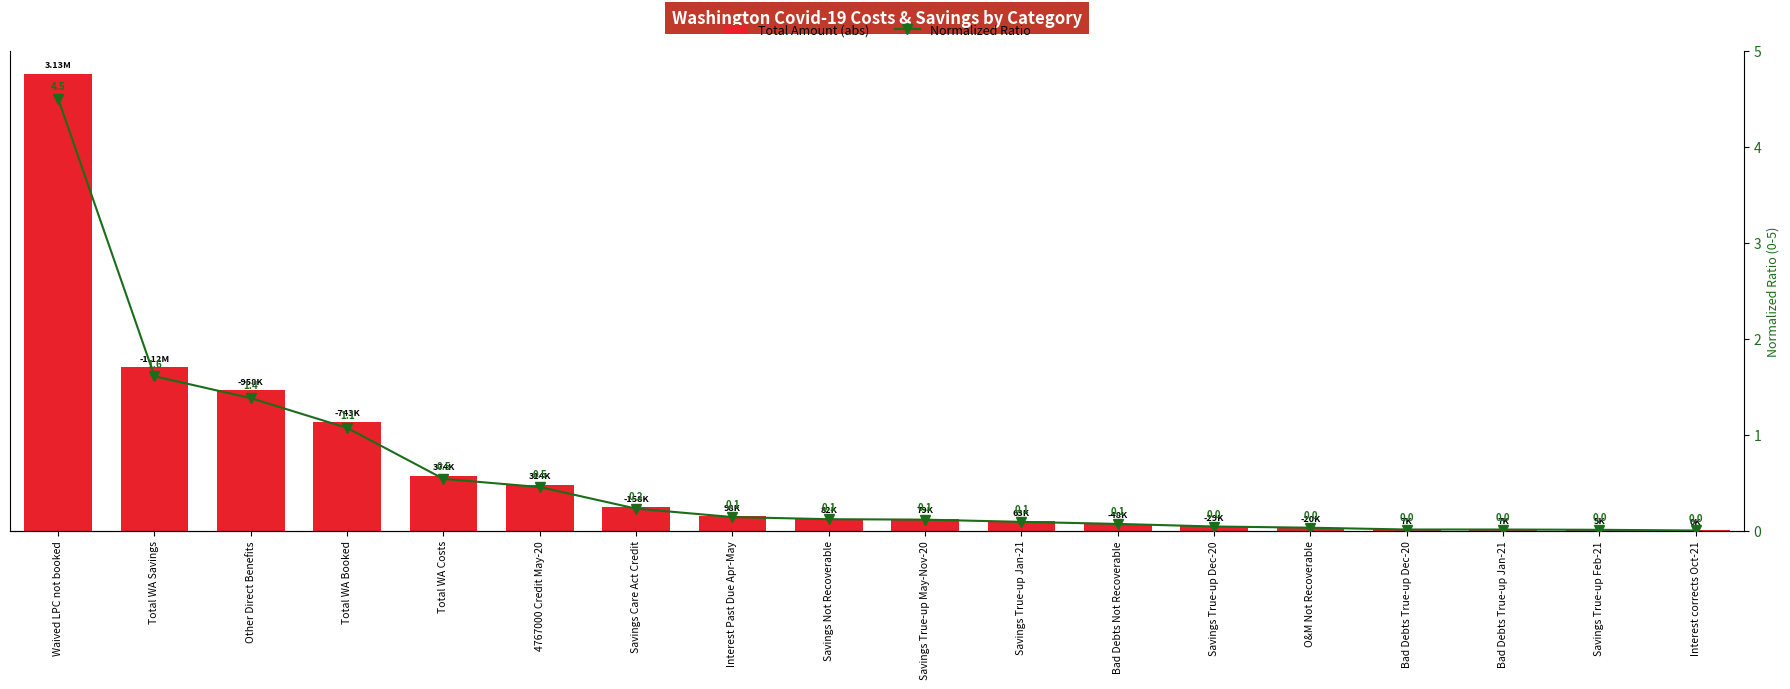

True or false: Normalized Ratio has a value of 0.0 at Interest corrects Oct-21.

False